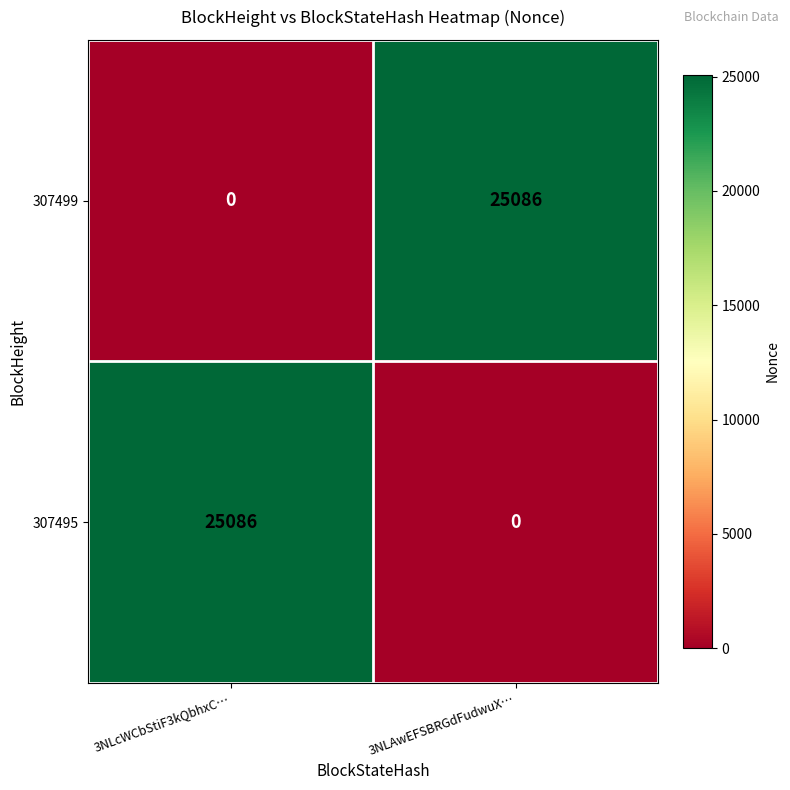

Reading left to right, extract all data points from this chart.

307499: 0	25086
307495: 25086	0